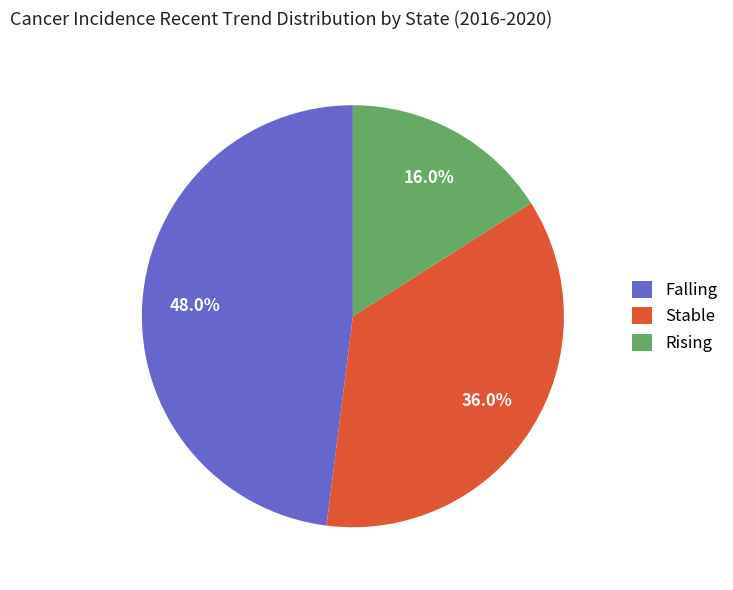

Which category has the smallest portion of the pie?

Rising